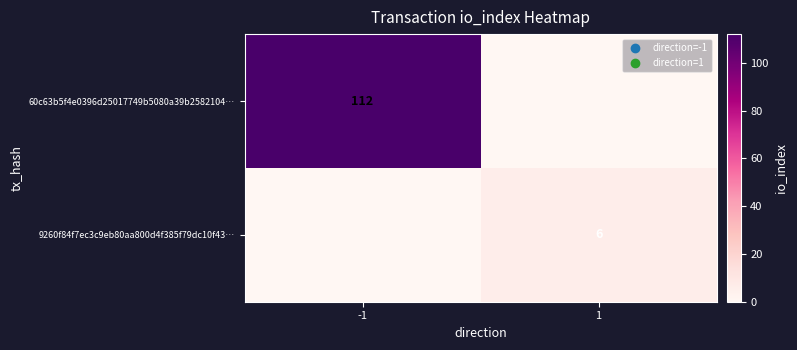

True or false: 9260f84f7ec3c9eb80aa800d4f385f79dc10f43… has a value of 3 at 1.

False